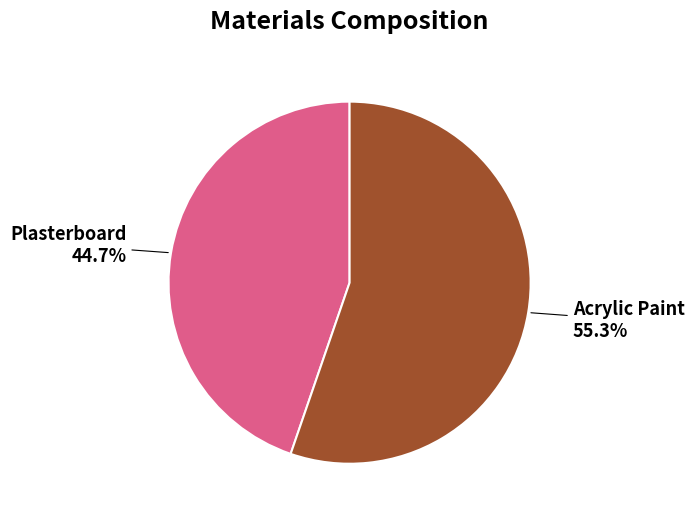

Is there a majority slice in this chart?

Yes